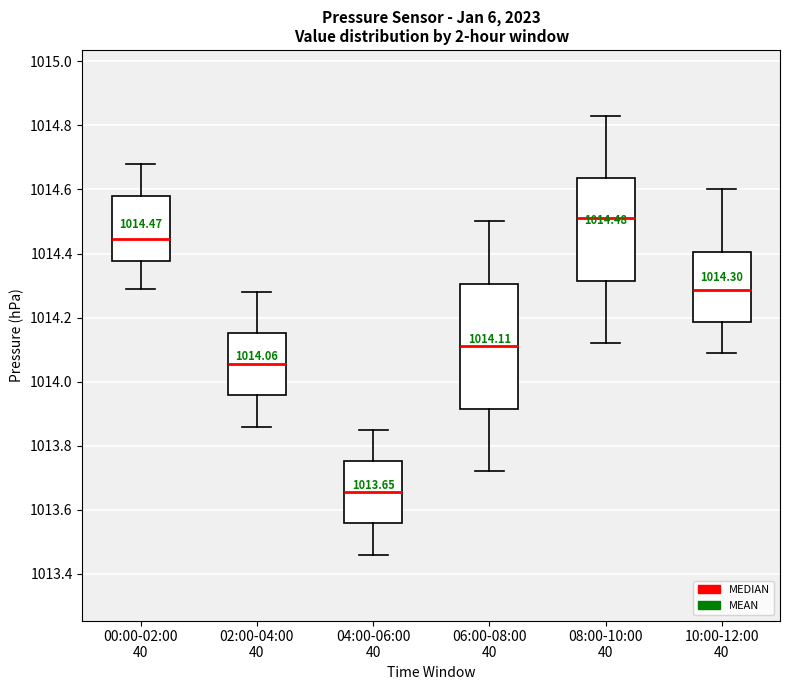

Which box is the tallest, from its lower edge to its upper edge?

06:00-08:00 40